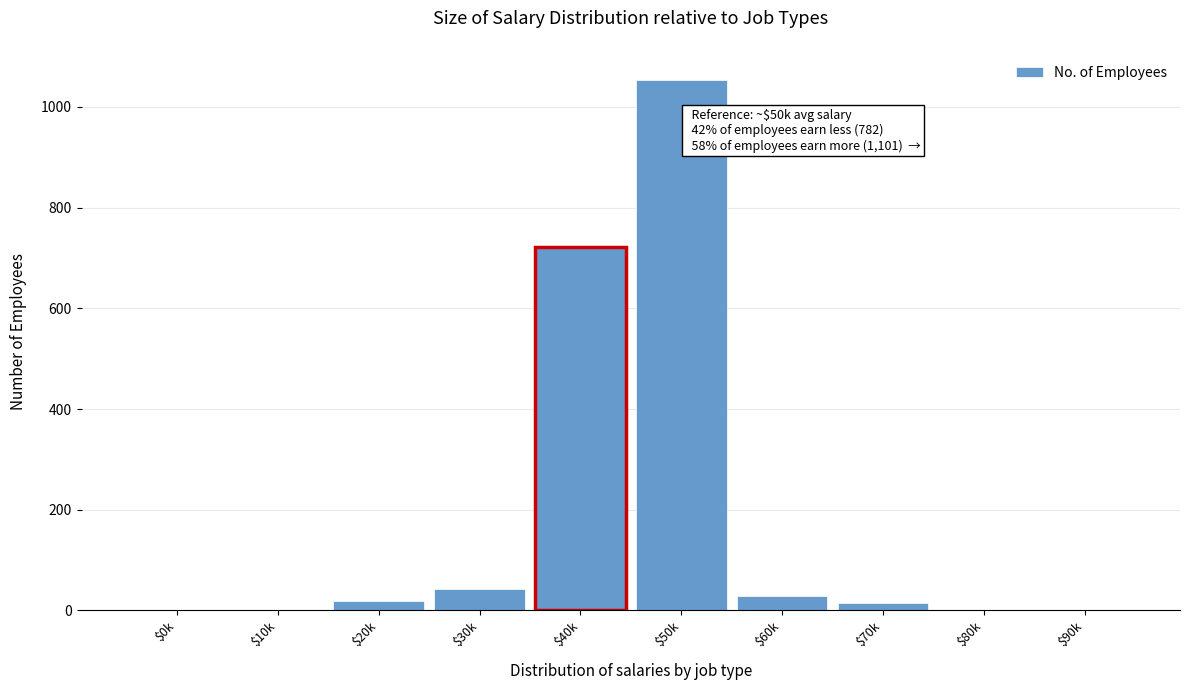

Which label corresponds to the largest value in the chart?

$50k